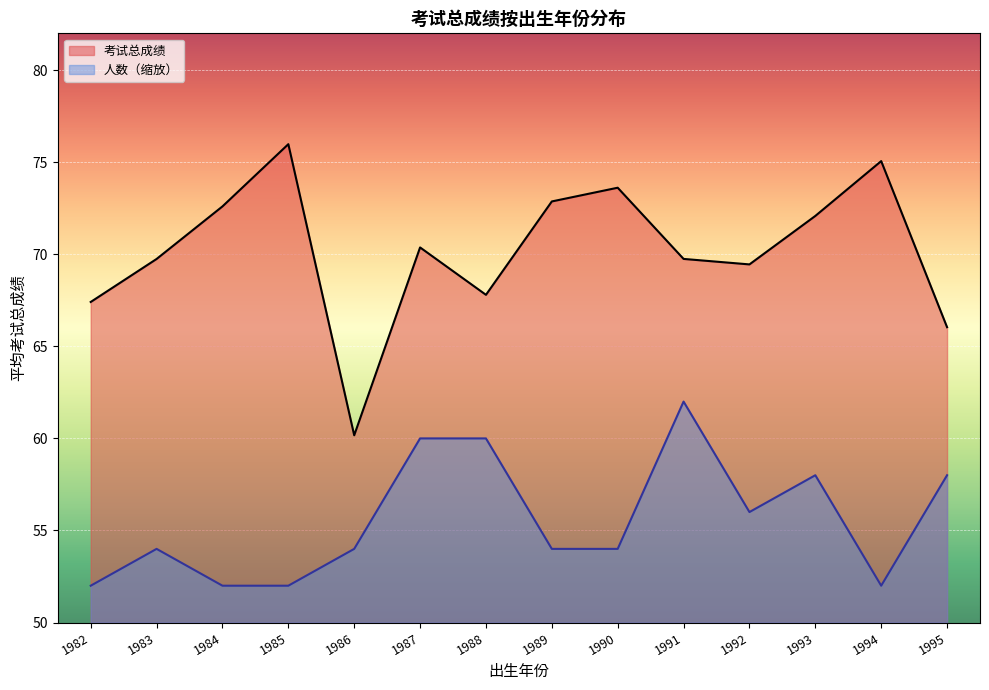

Rank the series at 1988 from highest to lowest value.

考试总成绩, 人数（缩放）